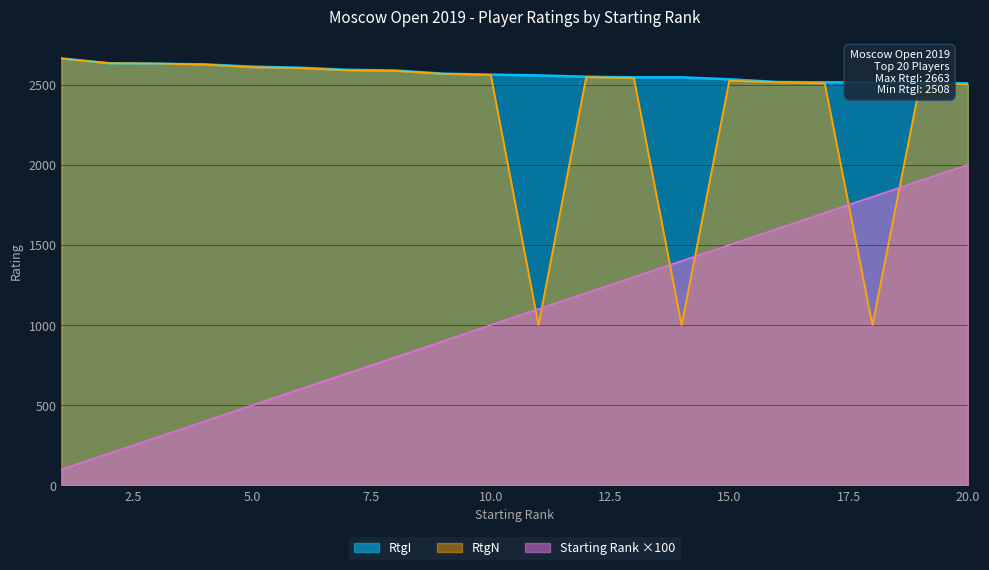

What is the approximate value of RtgI at 17, to the nearest 5?

2515